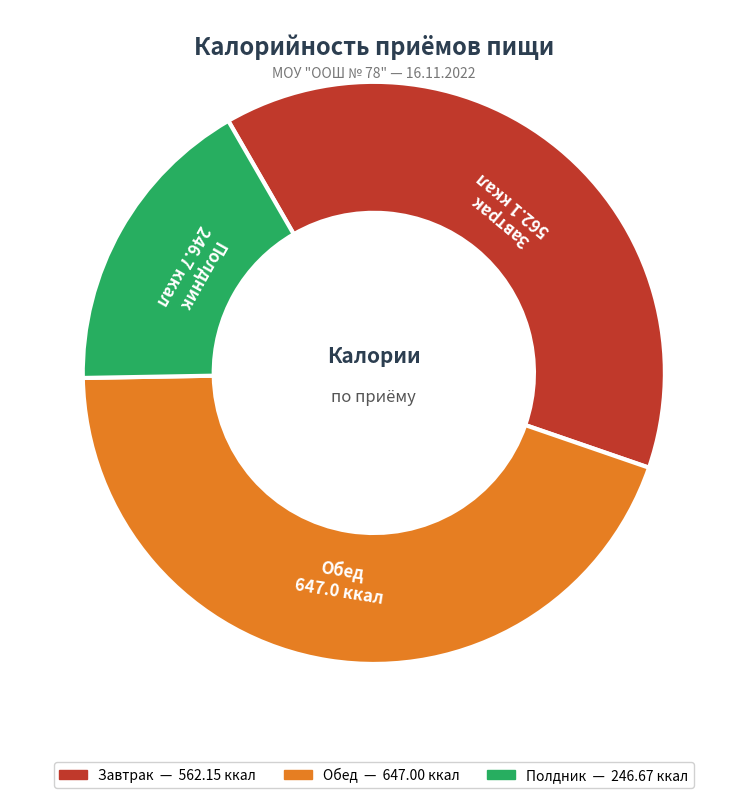

Is the sum of Полдник and Завтрак greater than half?

Yes